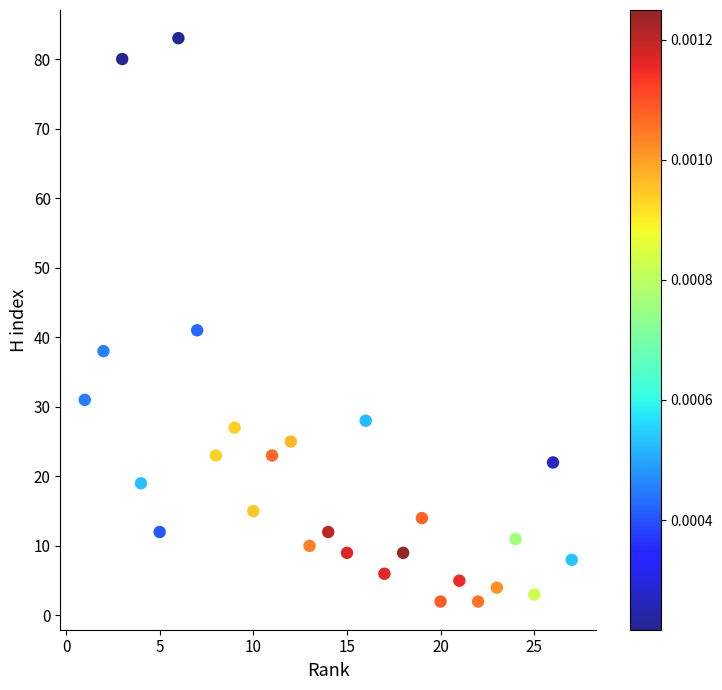

What Y value in the scatter plot is closest to 42?

41